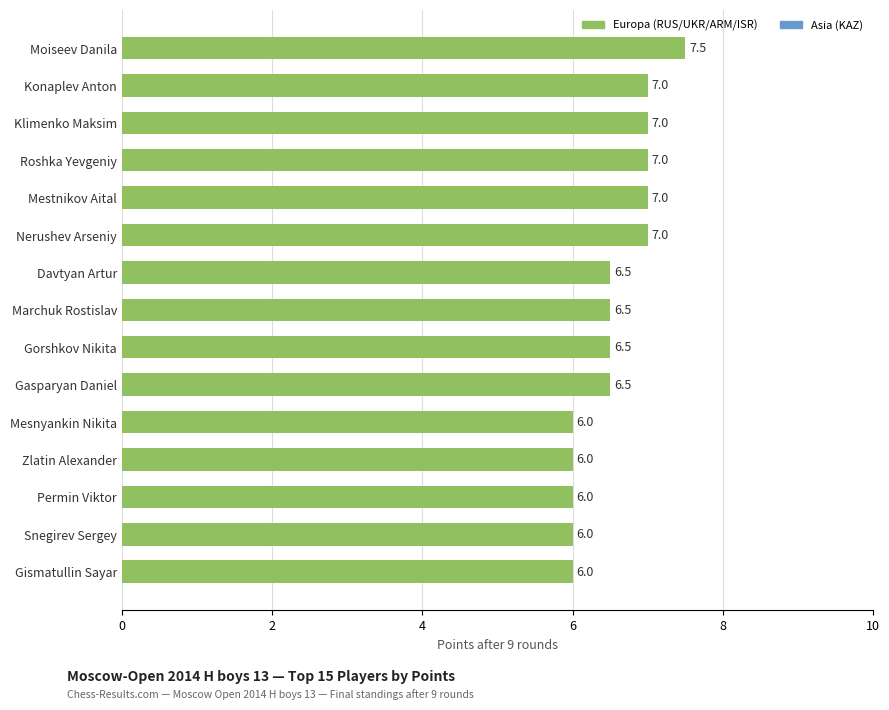

Does the chart contain any negative values?

No